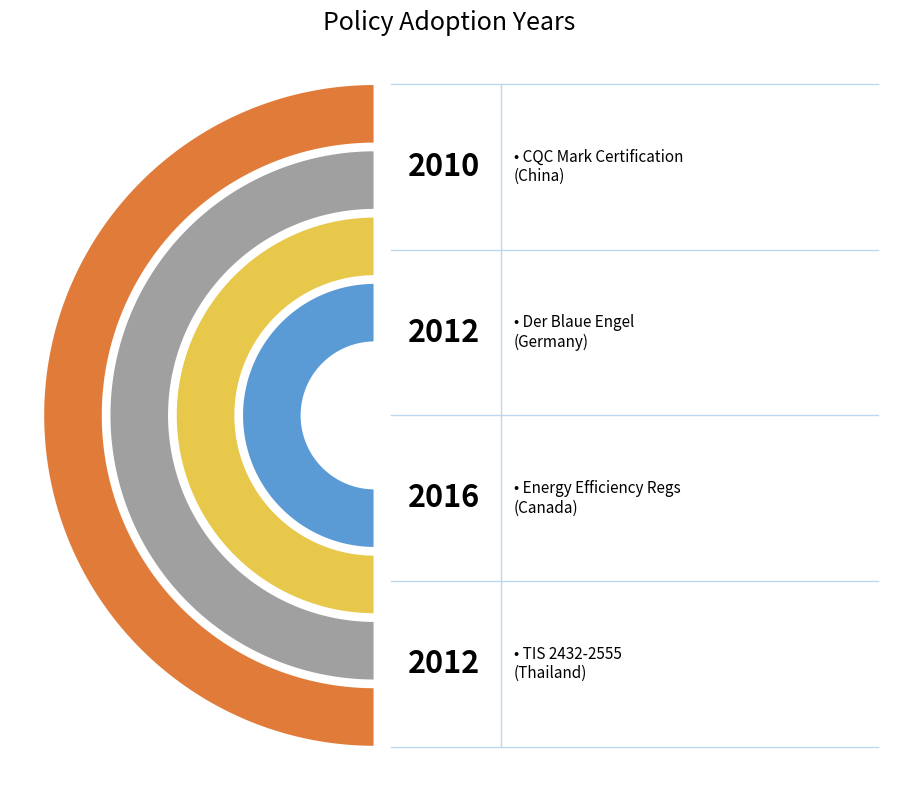

True or false: CQC Mark Certification (China) accounts for 25% of the total.

True